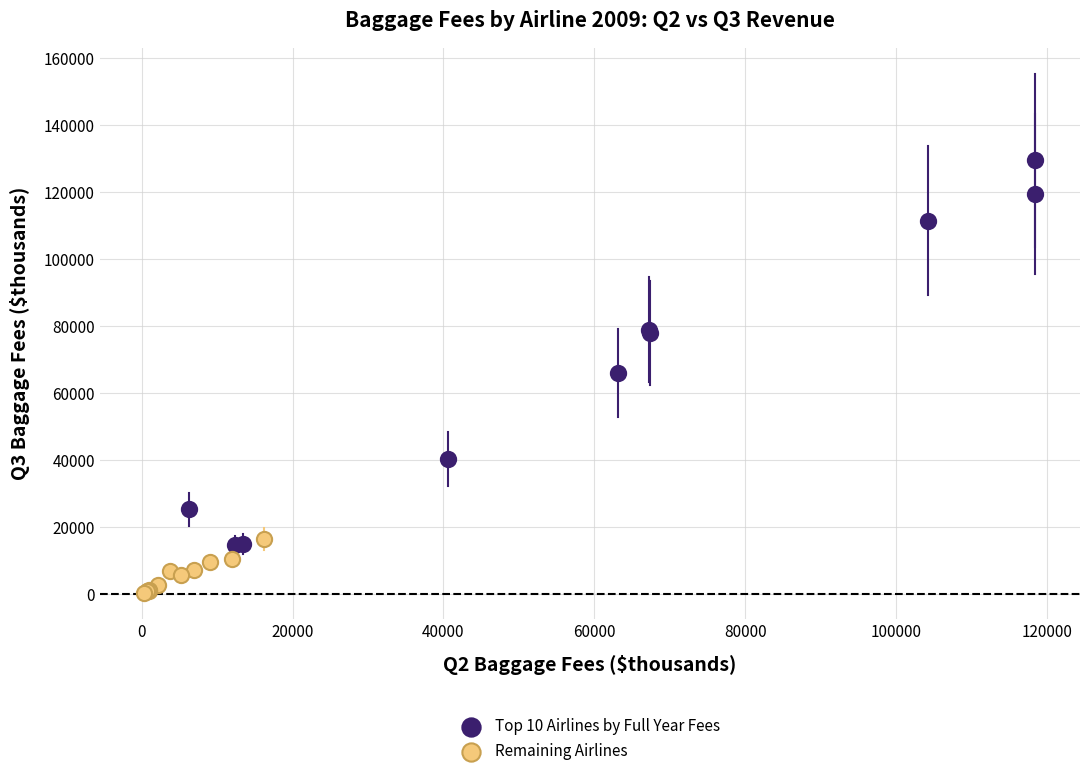

Which series reaches the maximum Y coordinate?

Top 10 Airlines by Full Year Fees